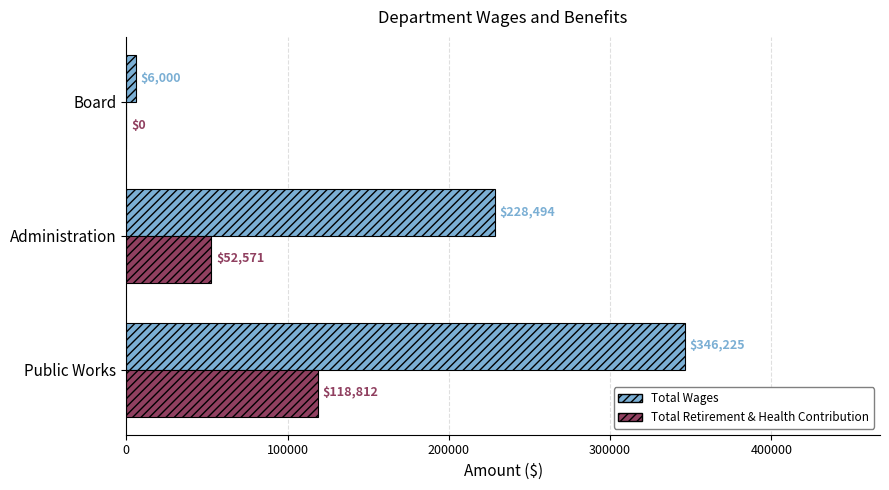

Which series changed the most between Public Works and Administration?

Total Wages